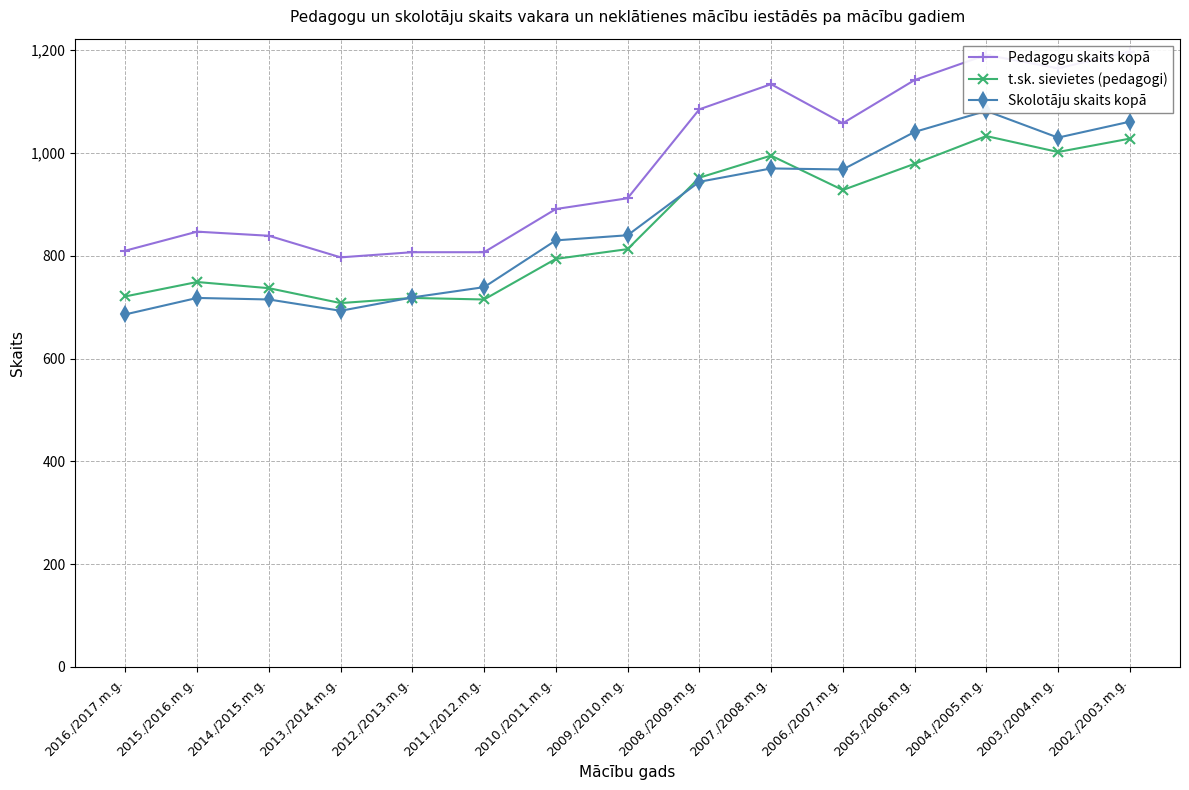

What is the sum of the Skolotāju skaits kopā values at 2013./2014.m.g. and 2016./2017.m.g.?

1379